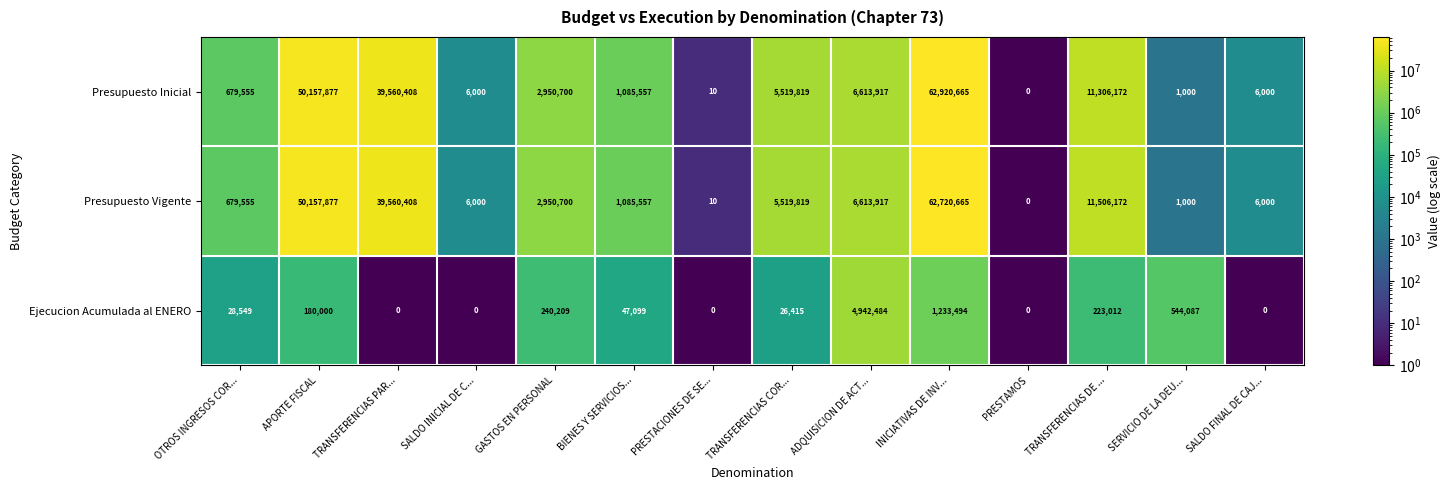

Rank the series by their maximum value, from highest to lowest.

Presupuesto Inicial, Presupuesto Vigente, Ejecucion Acumulada al ENERO